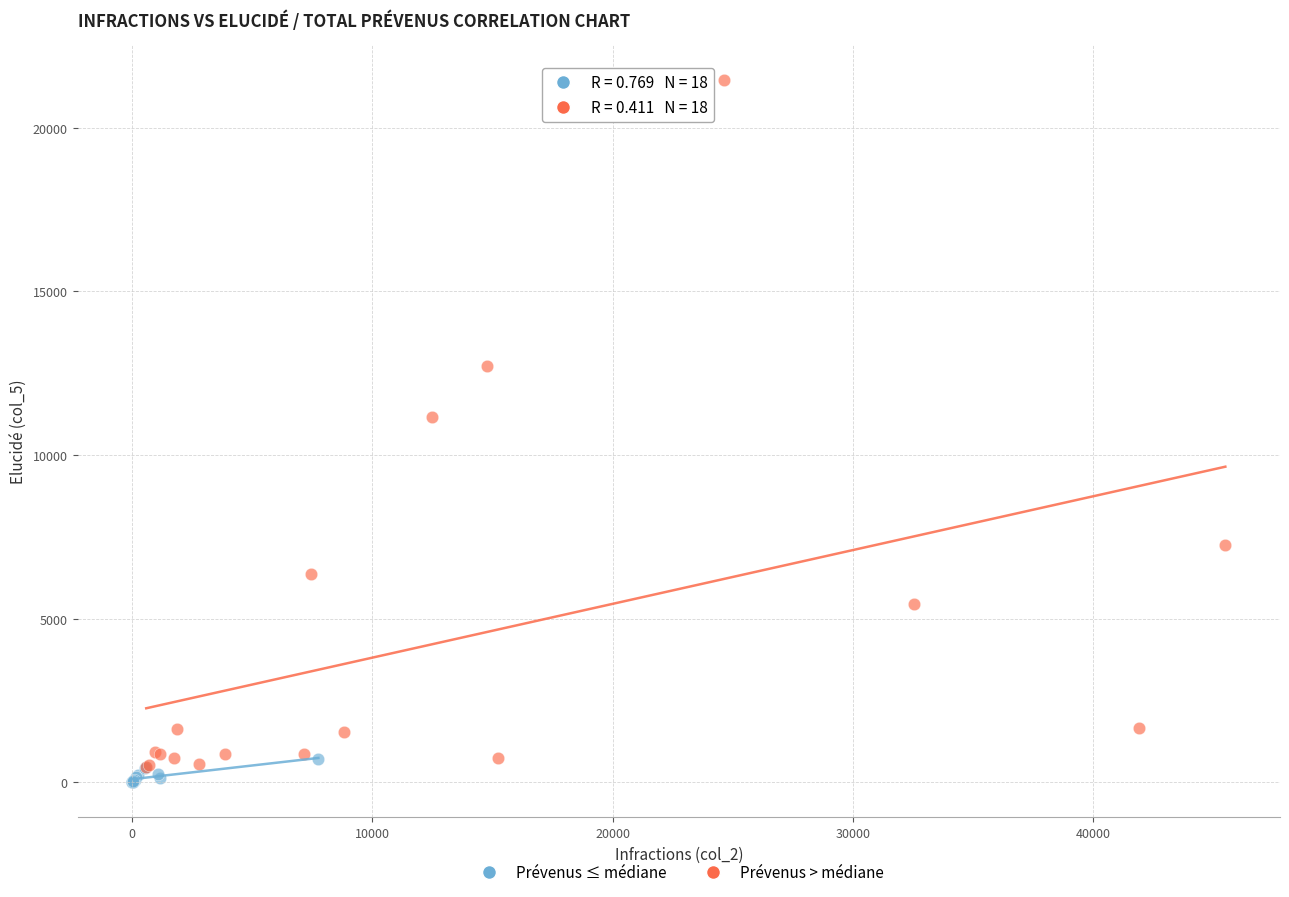

Which series has the largest Y range (max minus min)?

Prévenus > médiane